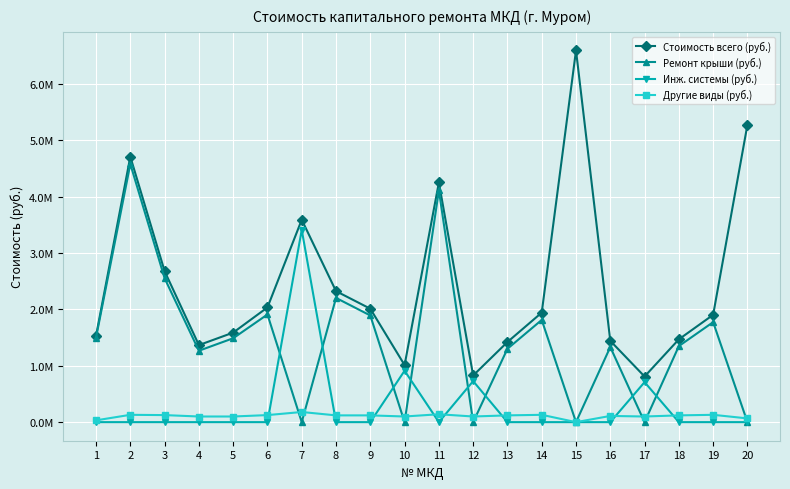

Does the chart have visible grid lines?

Yes